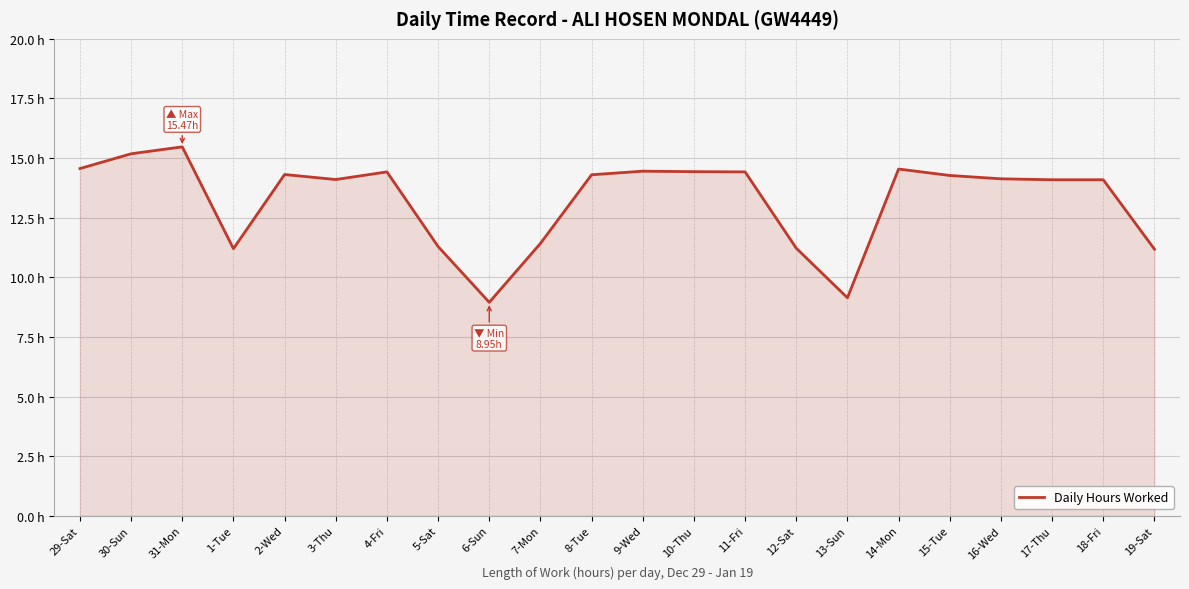

What is the ratio of the value at 2-Wed to the value at 13-Sun?

1.6